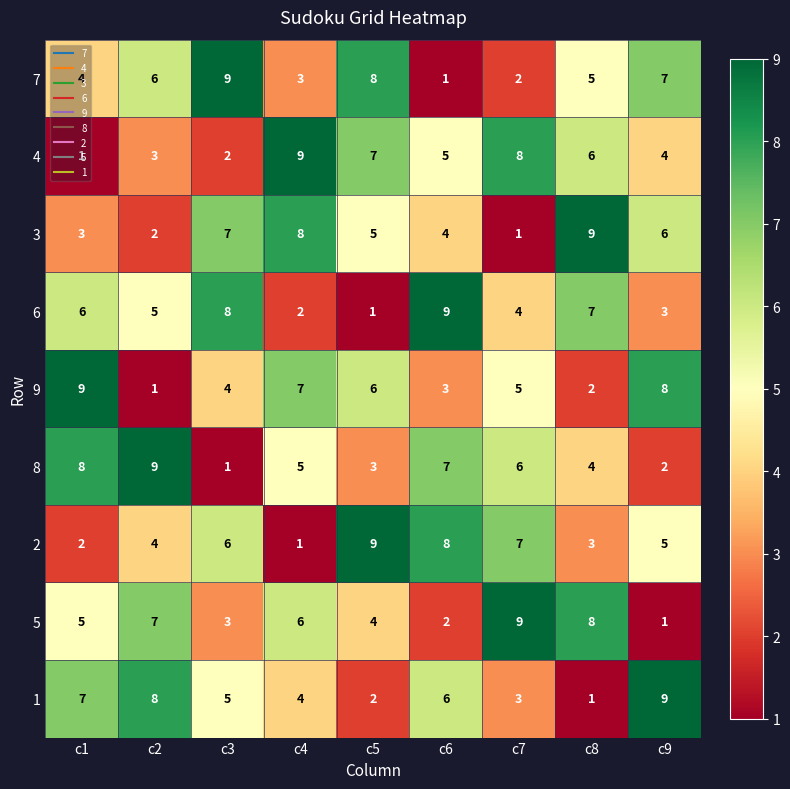

What is the maximum value shown in the chart?

9